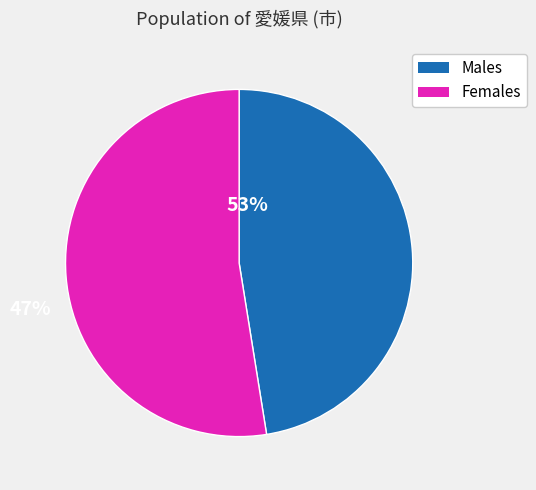

Is the sum of Males and Females greater than half?

Yes